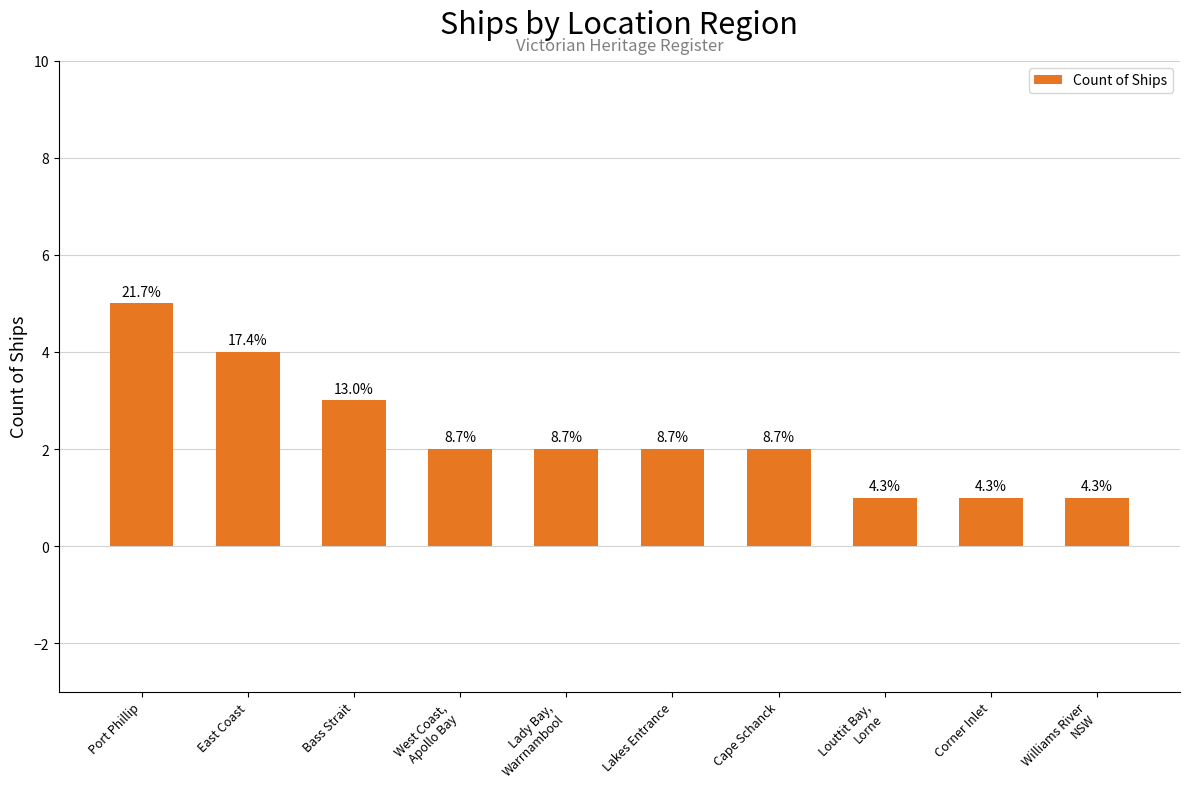

What is the ratio of the value at Cape Schanck to the value at Corner Inlet?

2.0